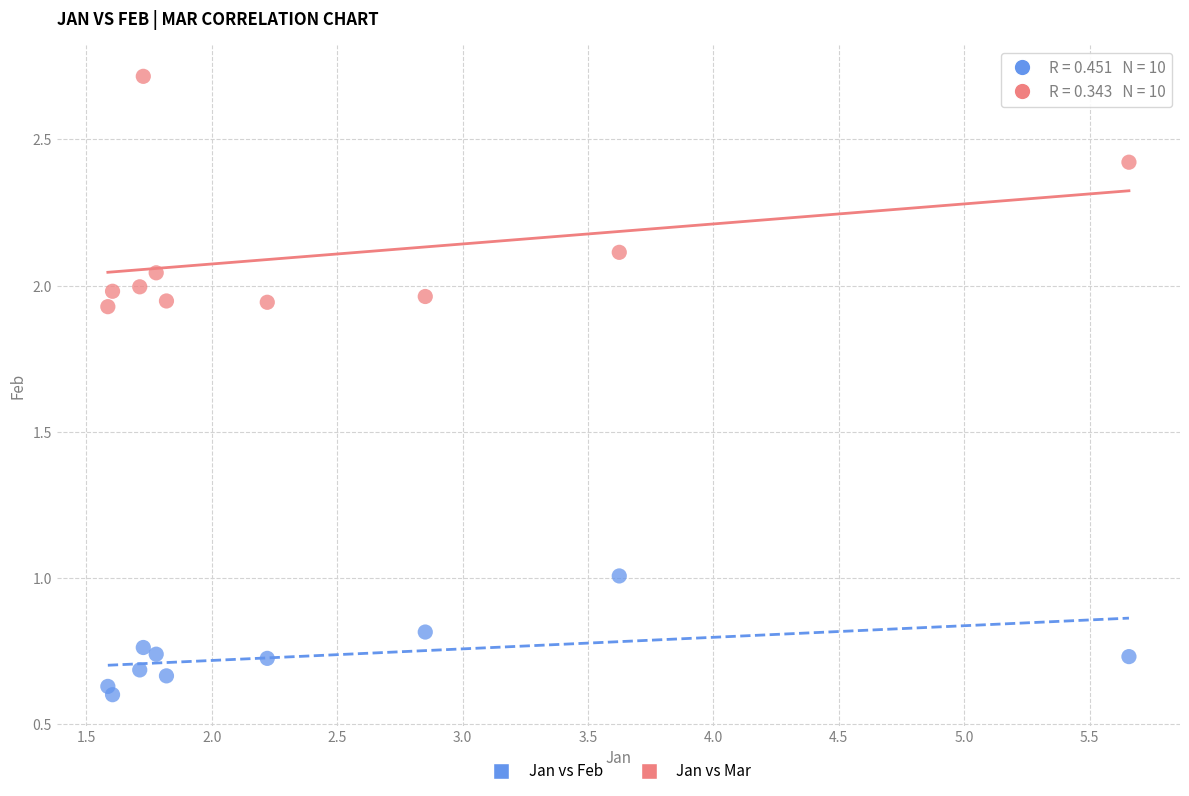

What are all the series names shown in the legend?

Jan vs Feb, Jan vs Mar